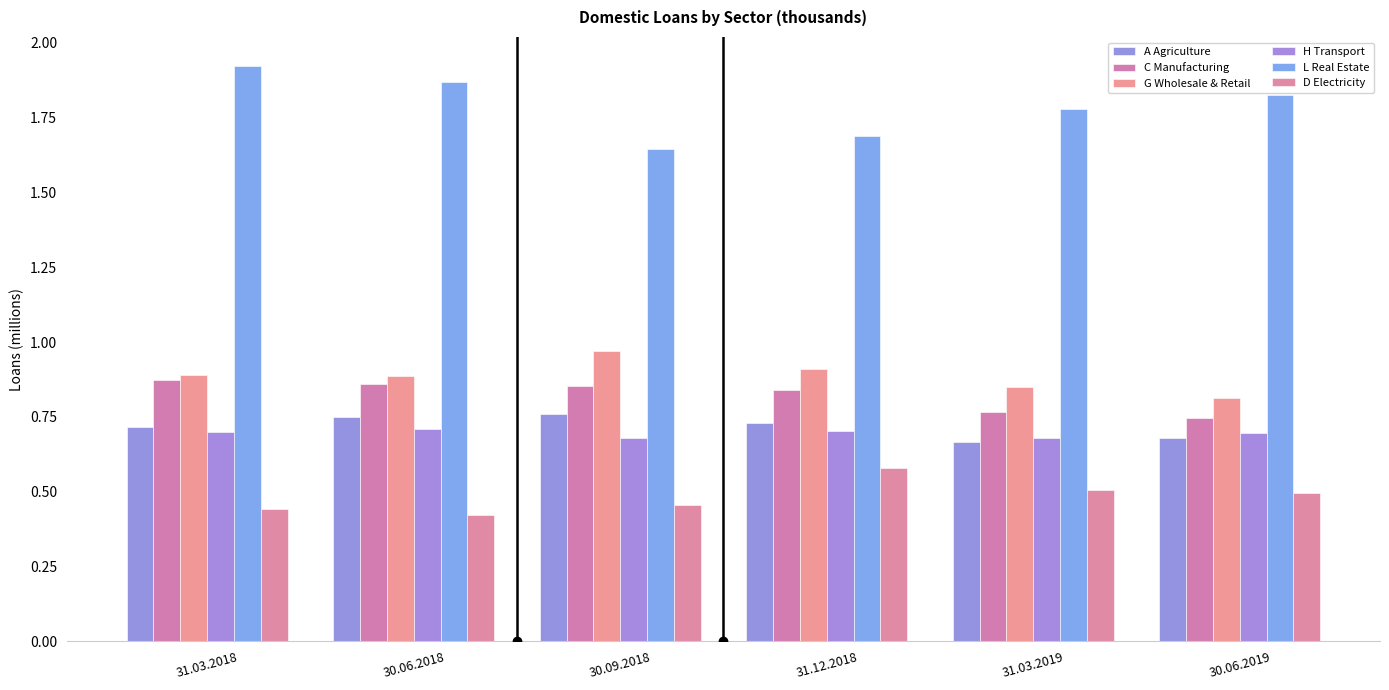

What is the spread (max minus min) of values at 30.09.2018?

1.2